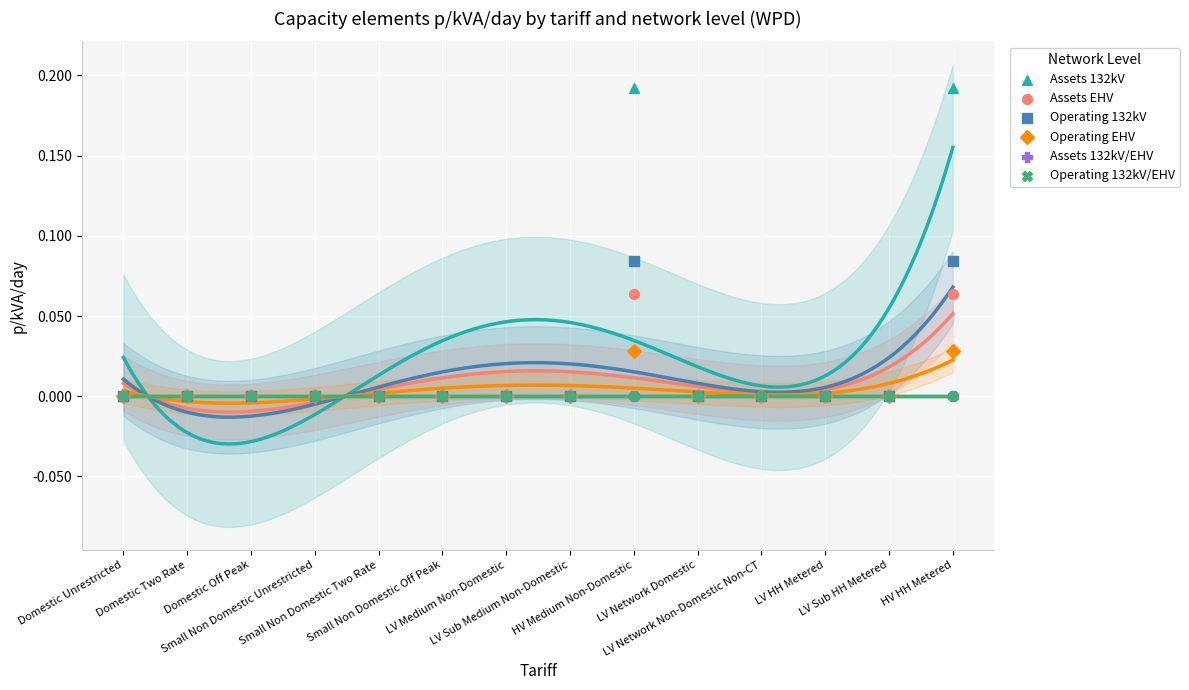

Which series contains the highest Y value?

Assets 132kV